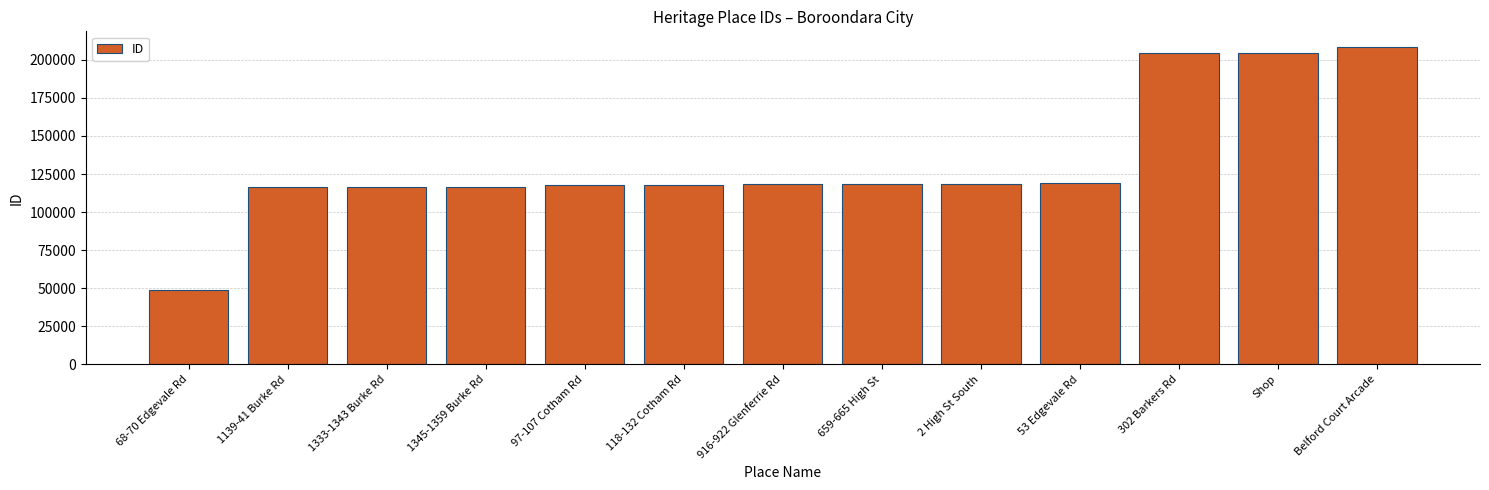

How many bars are there in total?

13